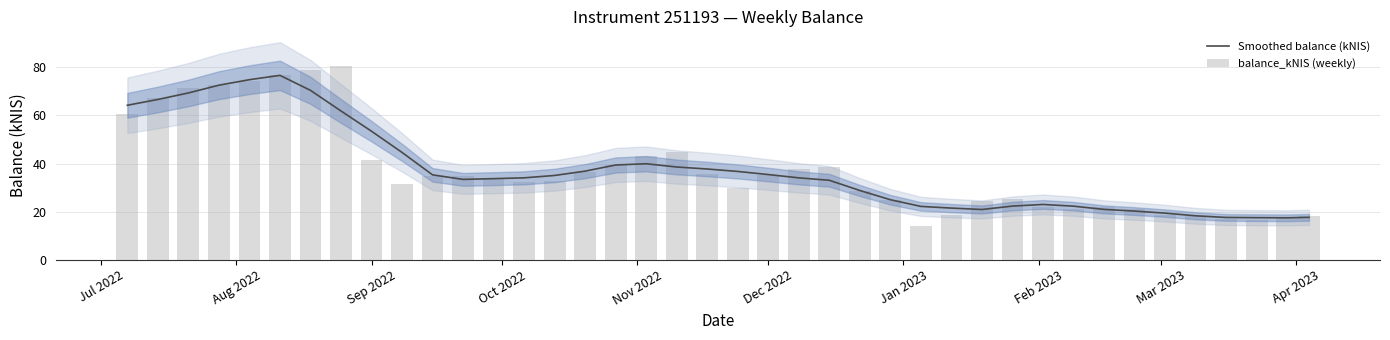

How many data points in Smoothed balance (kNIS) are less than 34?

19